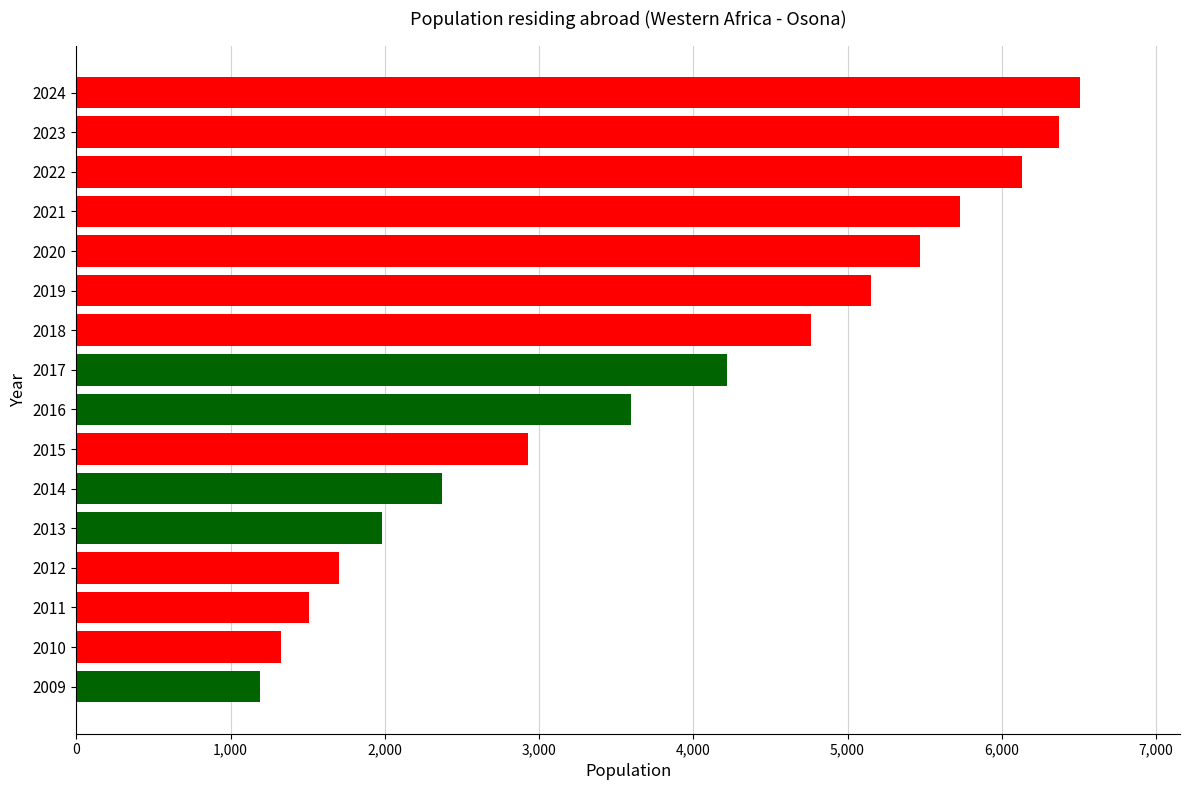

Reading bottom to top, transcribe all the data shown in this chart.

2009=1191	2010=1329	2011=1507	2012=1704	2013=1979	2014=2369	2015=2930	2016=3595	2017=4220	2018=4766	2019=5150	2020=5467	2021=5726	2022=6133	2023=6374	2024=6505